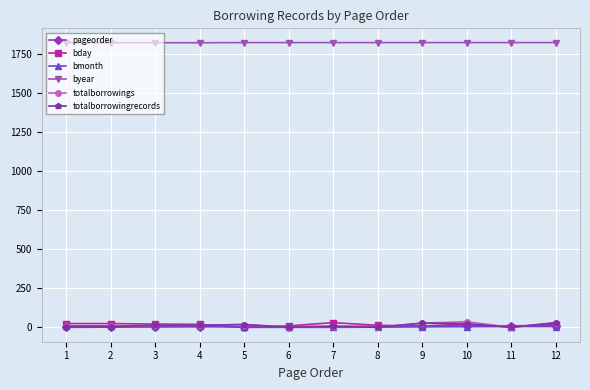

Does the chart display data point markers on the line(s)?

Yes